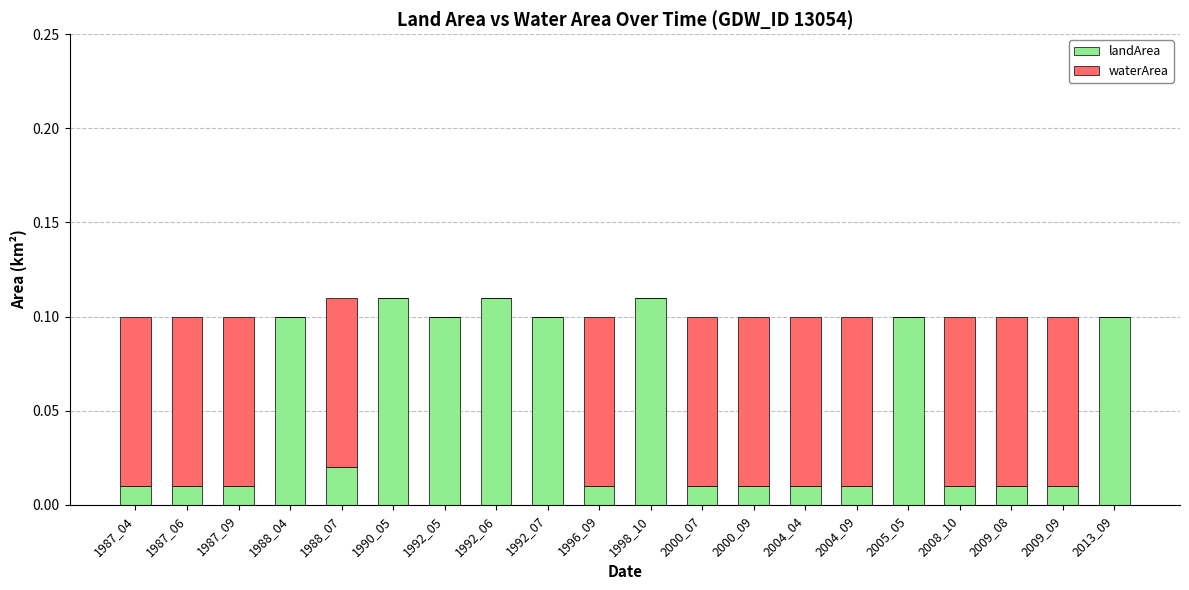

The value of landArea at 1992_07 is 0.1. True or false?

True